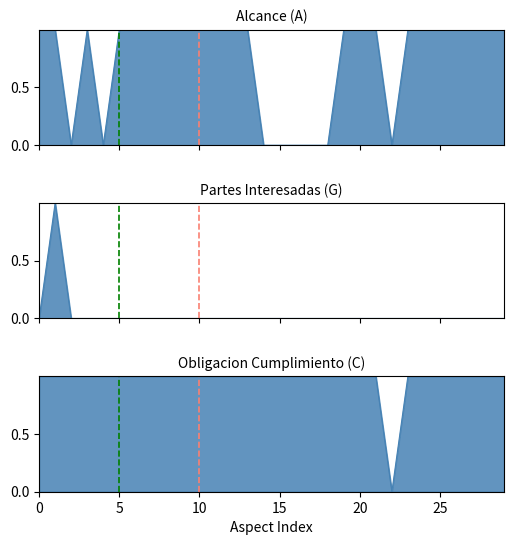

What is the difference between the maximum and minimum values in the Alcance (A) series?

1.0